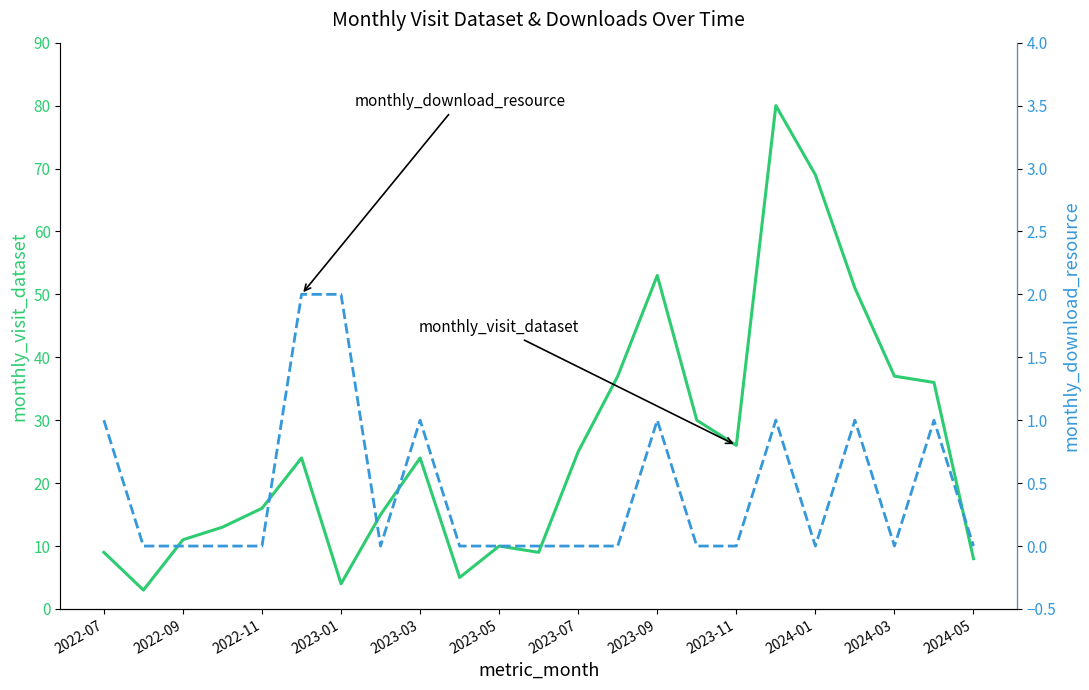

List the series in order of their peak value, highest first.

monthly_visit_dataset, monthly_download_resource